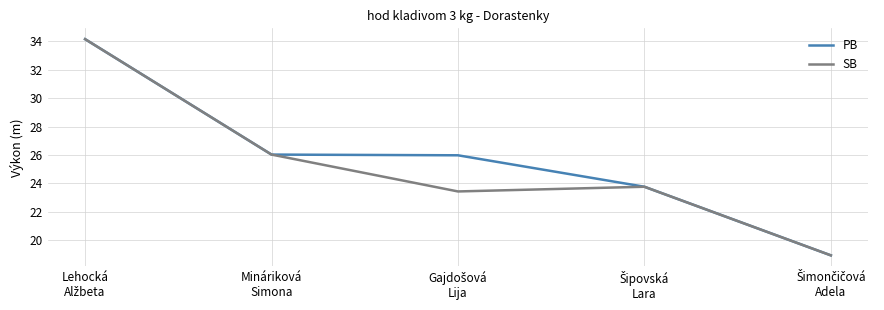

Count the number of data series in this chart.

2